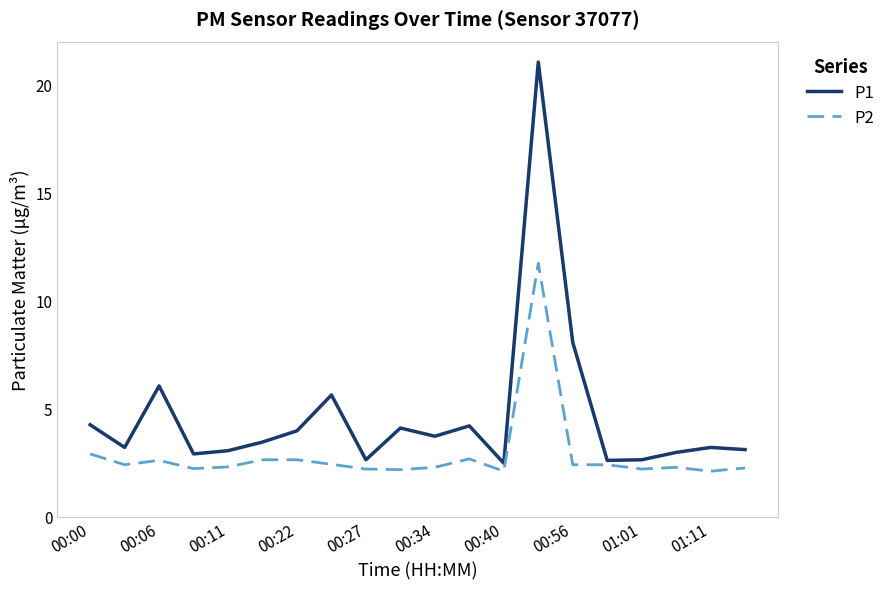

How many series are shown in this chart?

2